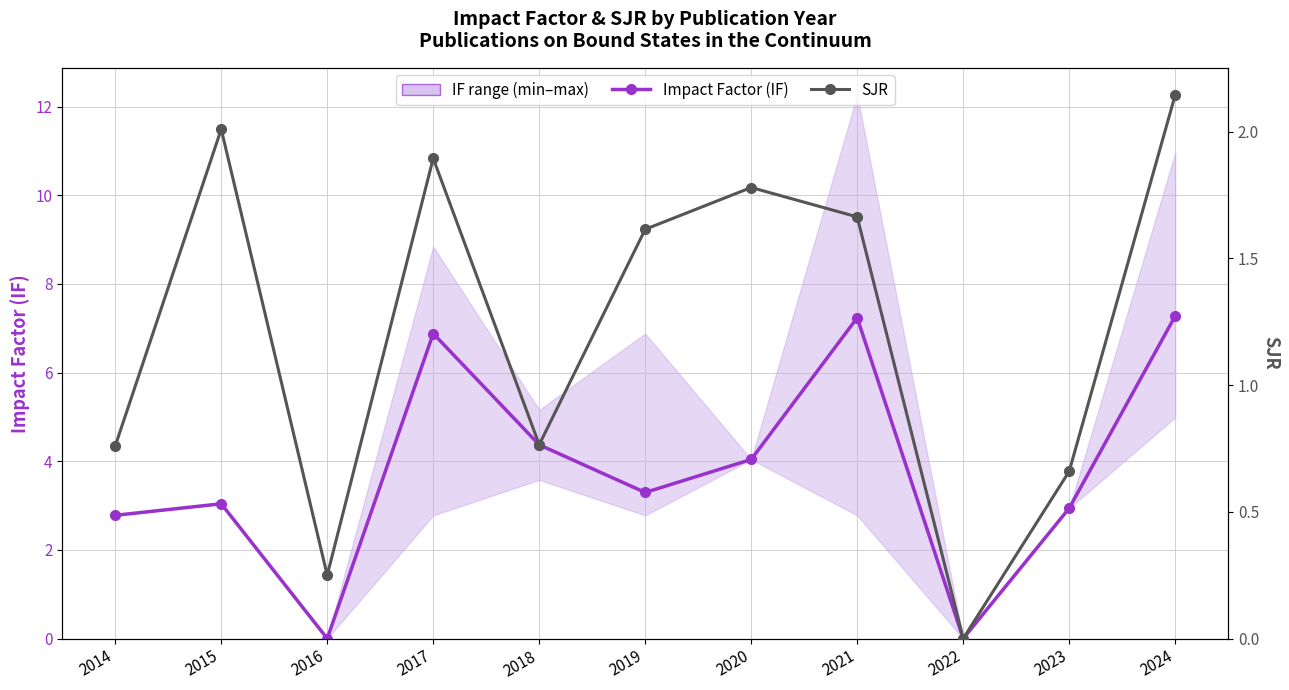

How many SJR values are between 0 and 1?

5